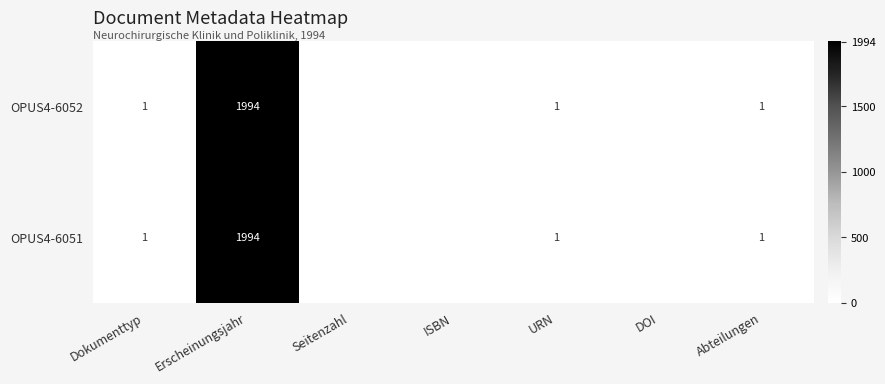

The value of OPUS4-6051 at URN is 1. True or false?

True